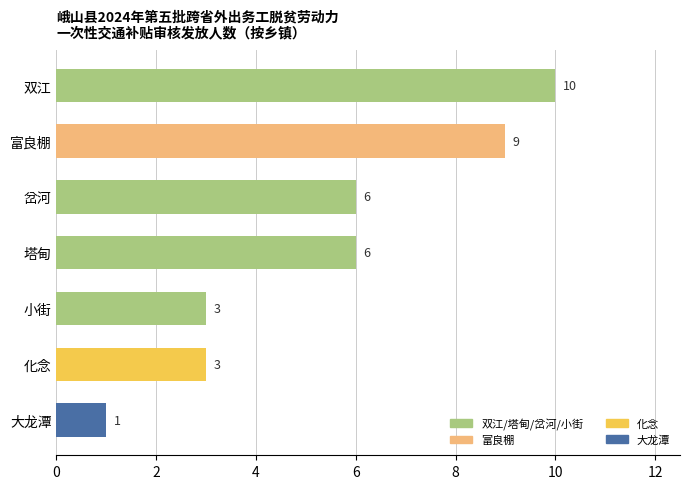

Which label corresponds to the smallest value in the chart?

大龙潭